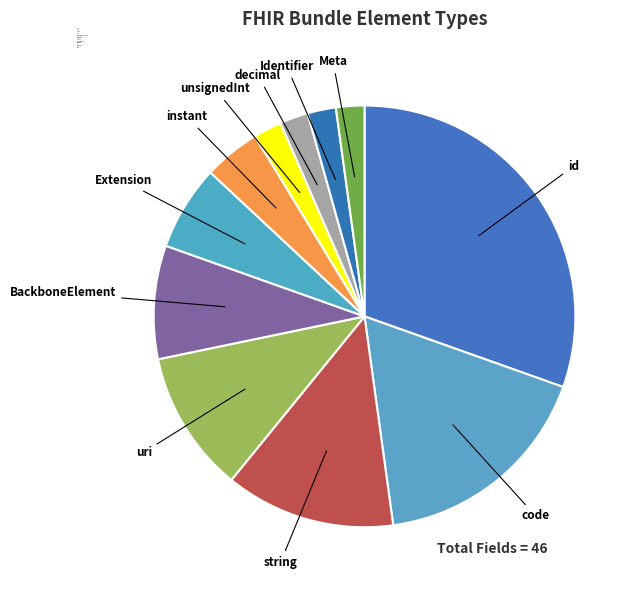

Combined, do Identifier and id account for over 50%?

No